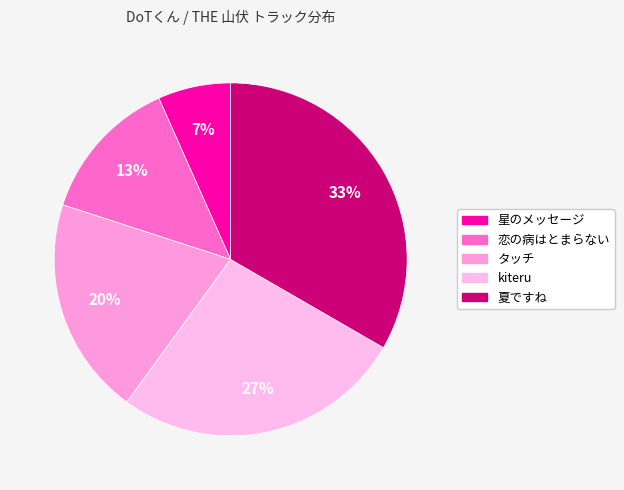

How many segments does this pie chart have?

5